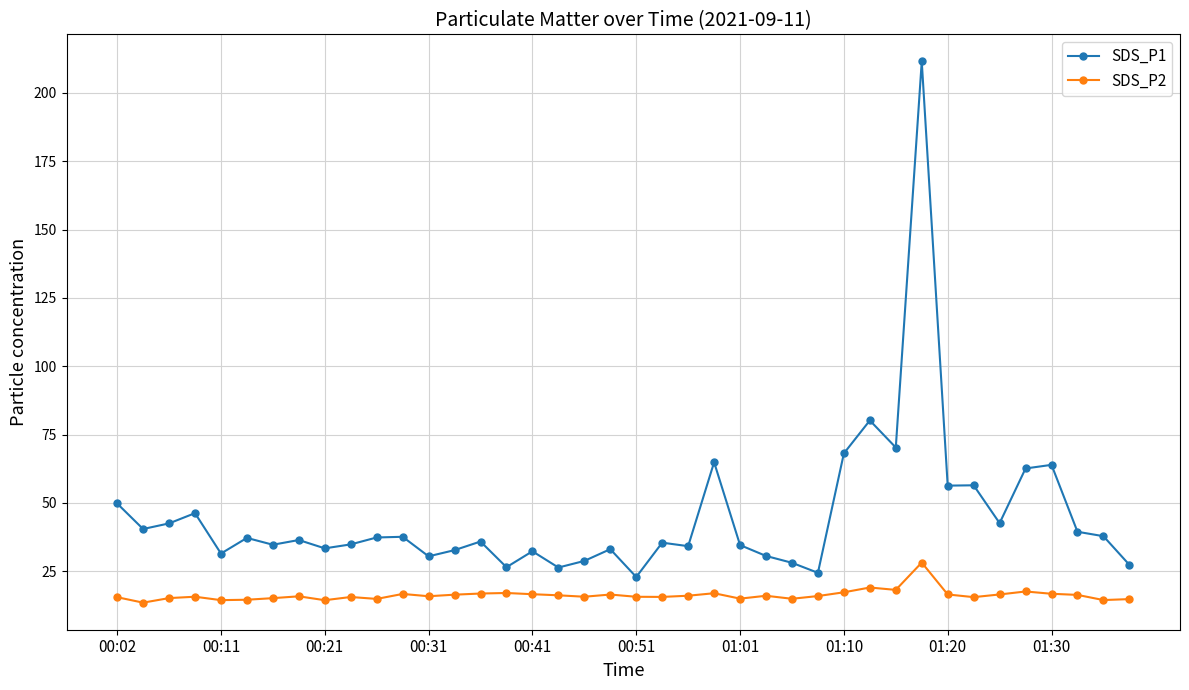

List the series in order of their peak value, lowest first.

SDS_P2, SDS_P1